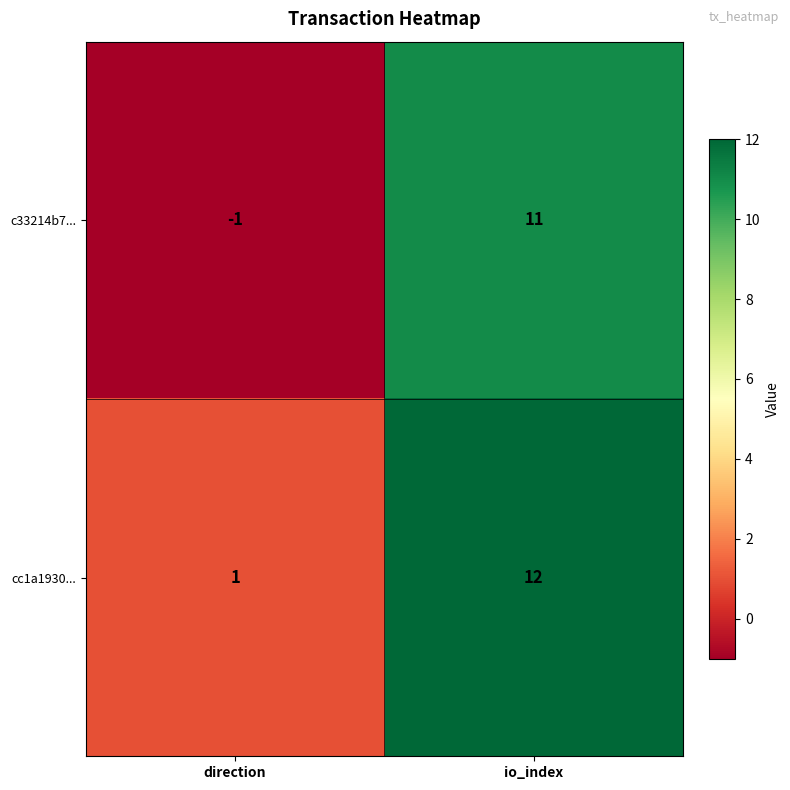

How many values in the cc1a1930... series are below 12?

1